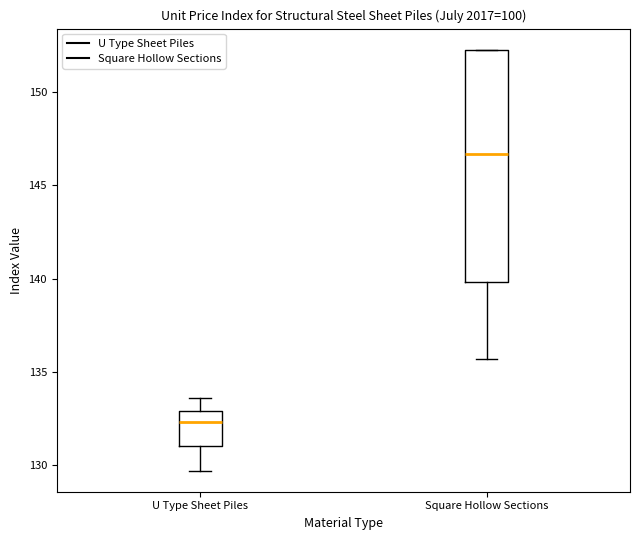

Where does the median line of the box for Square Hollow Sections sit on the y-axis? The values are not printed on the chart, so give them approximately, as read against the axis.

146.5